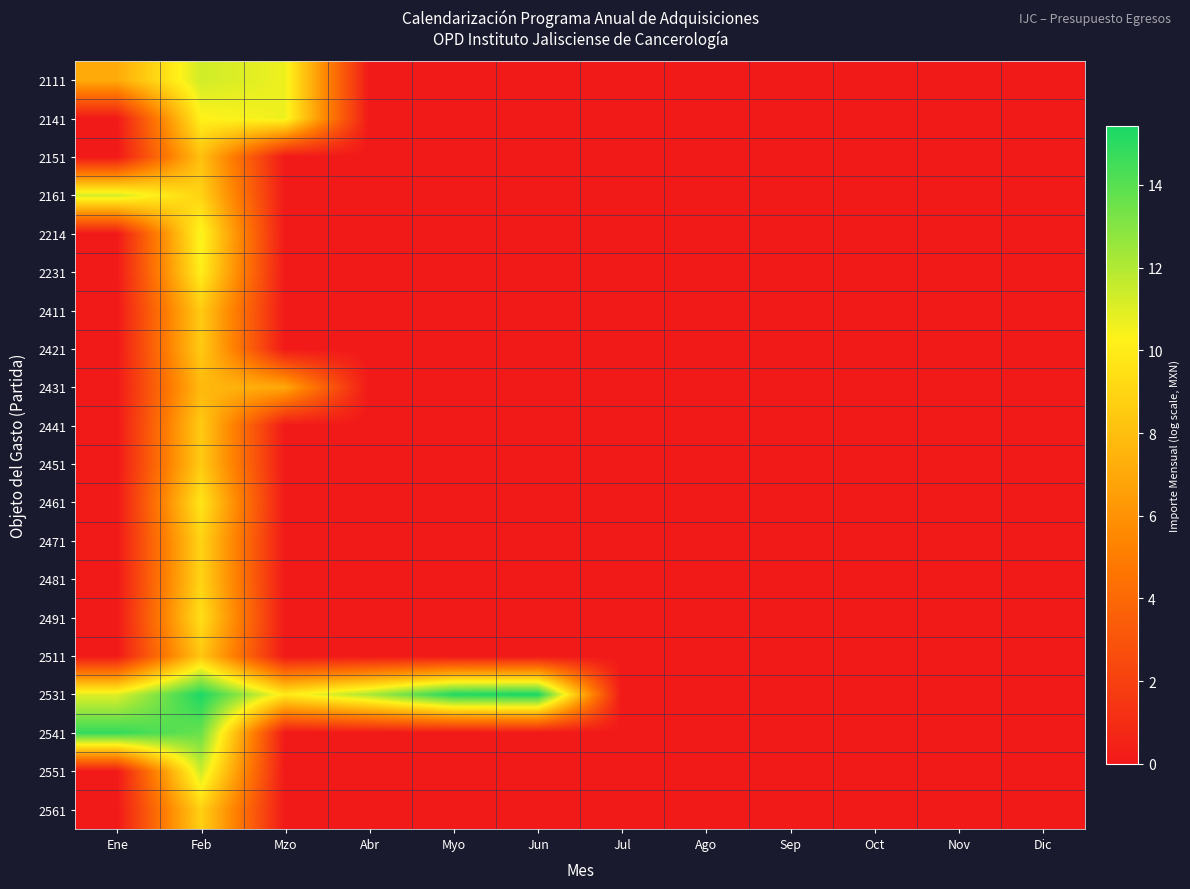

Which series has the largest total across all categories?

2531